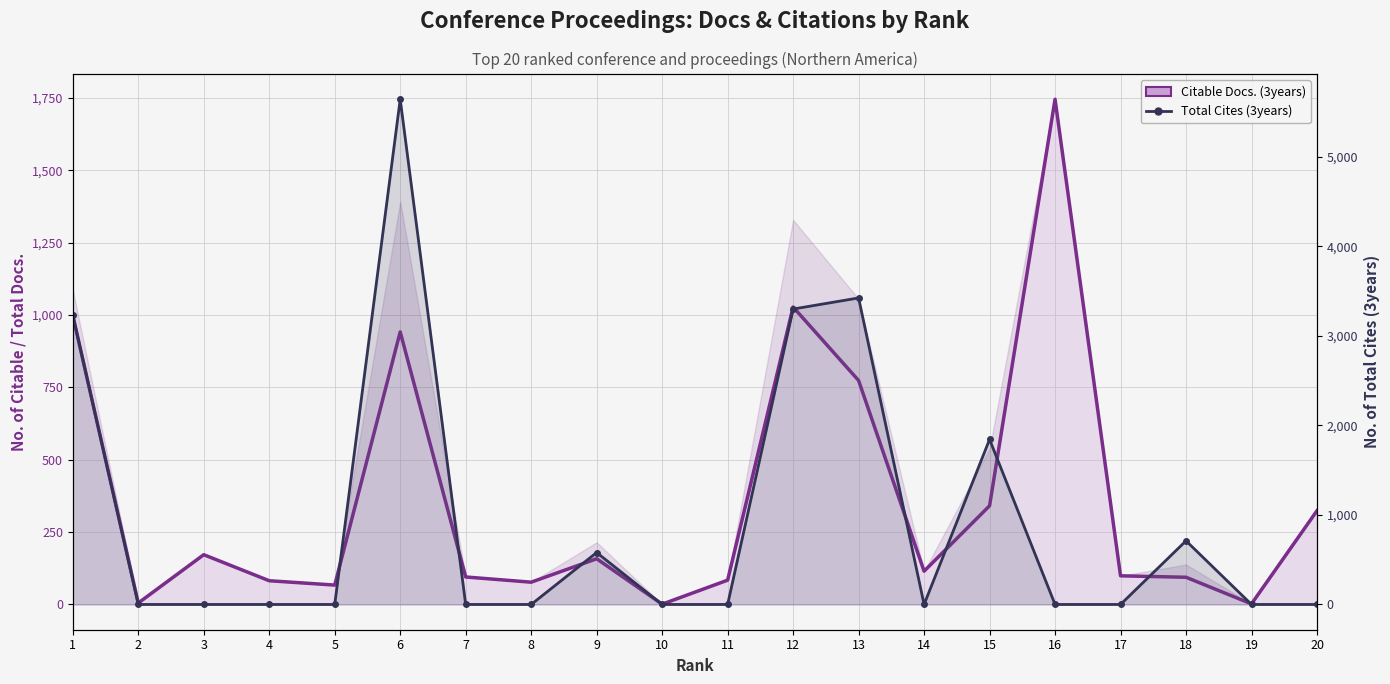

Which series has the largest range (max minus min)?

Total Cites (3years)